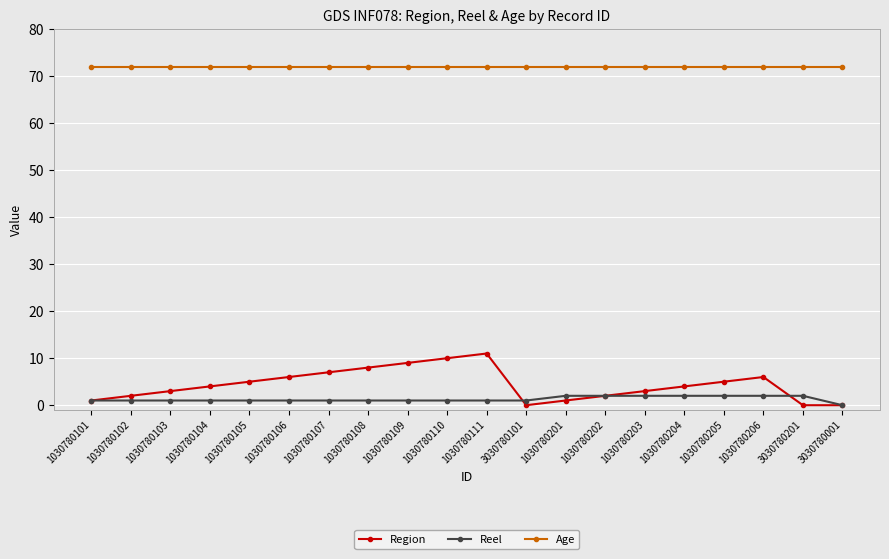

What are all the series names shown in the legend?

Region, Reel, Age